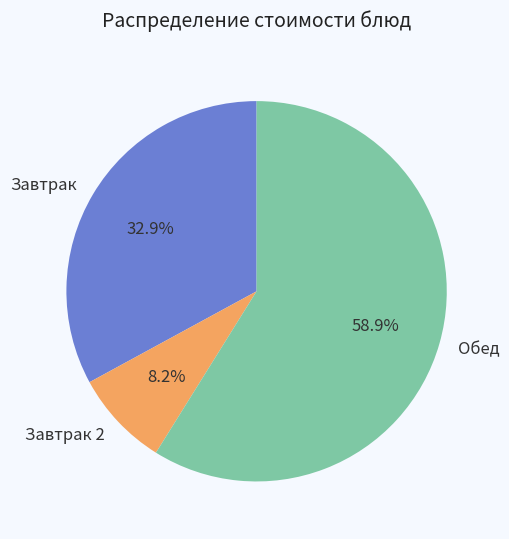

Rank the categories by value from lowest to highest.

Завтрак 2, Завтрак, Обед